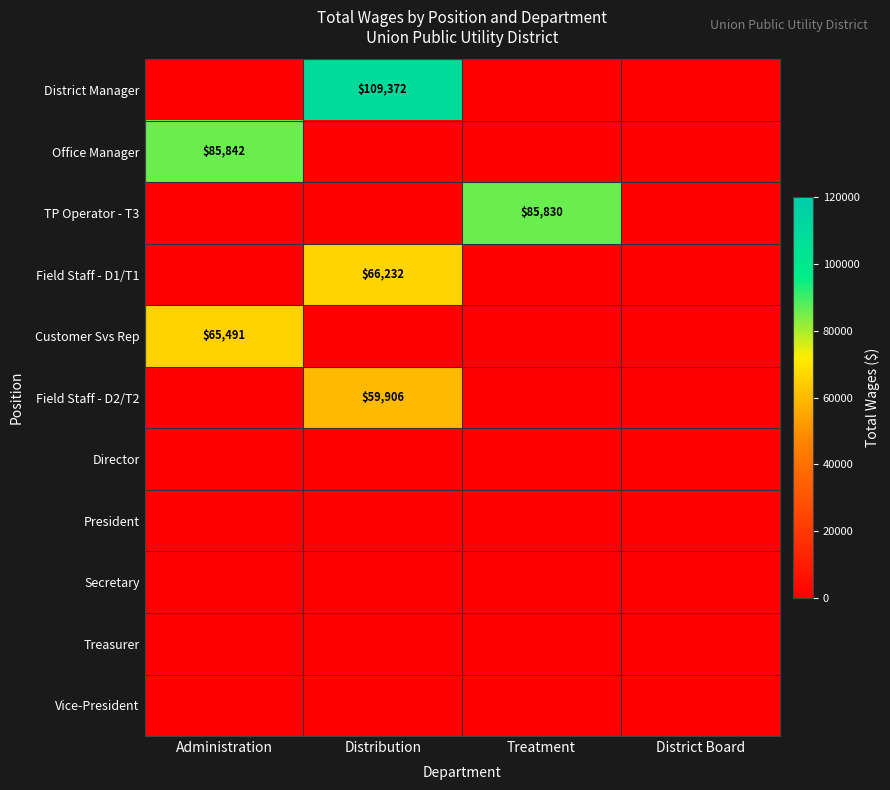

Is it true that Field Staff - D1/T1 equals 35975 at Distribution?

False